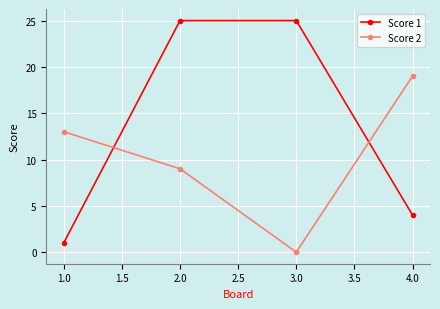

Where is Score 2 nearest to the value 9?

2.0